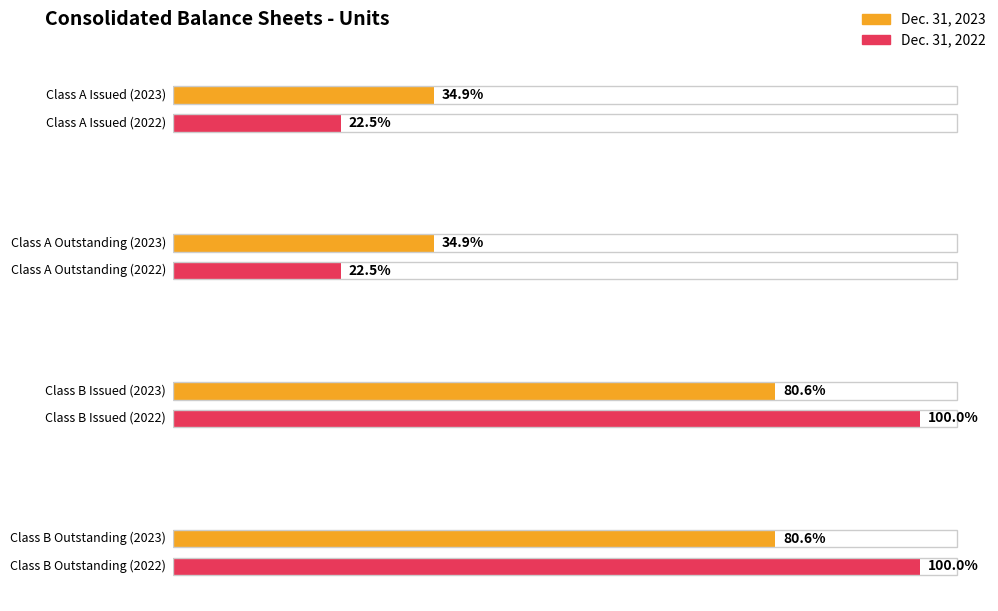

The value of Dec. 31, 2023 at Class A
Issued is 68367647. True or false?

True